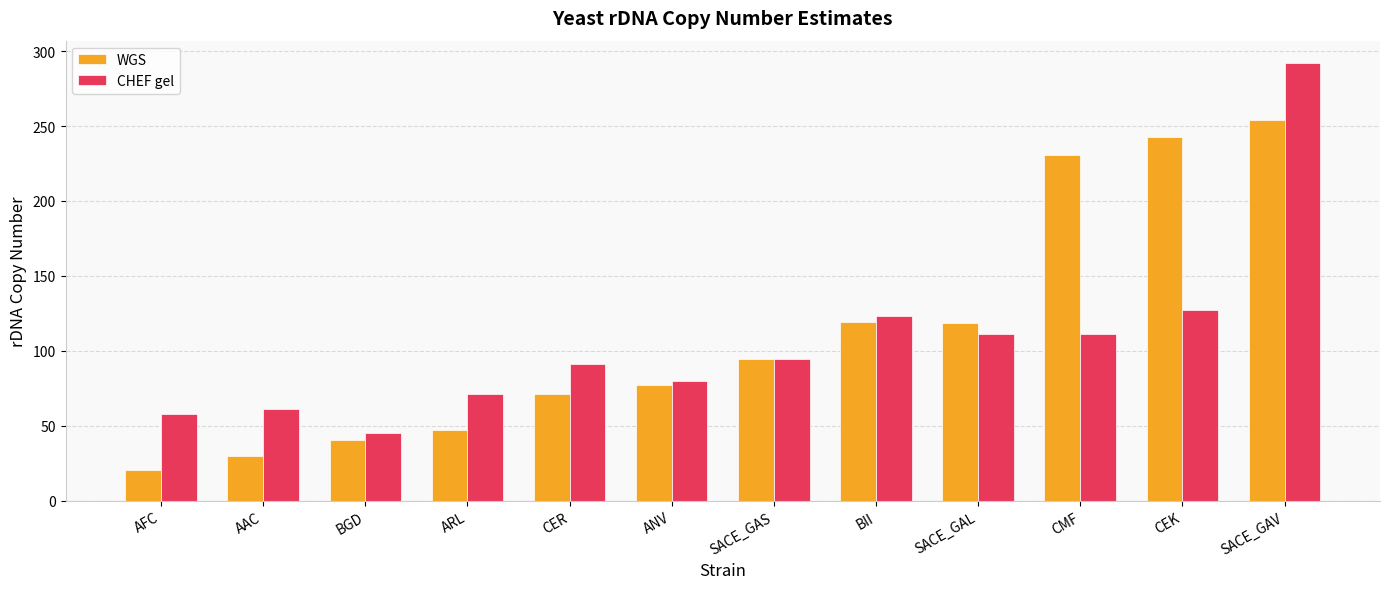

What is the average value of the WGS series?

112.1